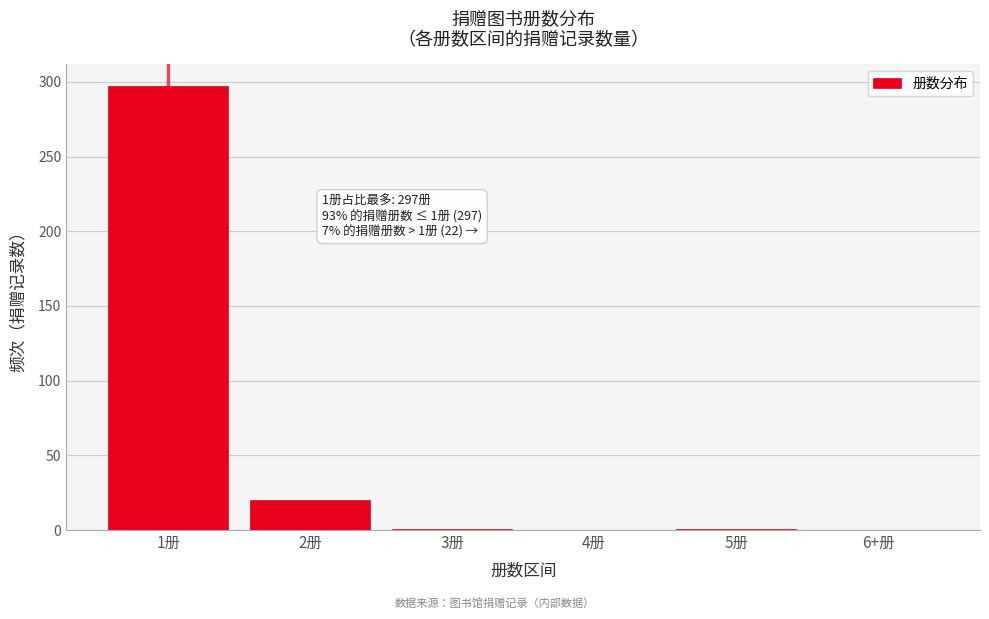

Is it true that the value at 2册 is 20?

True